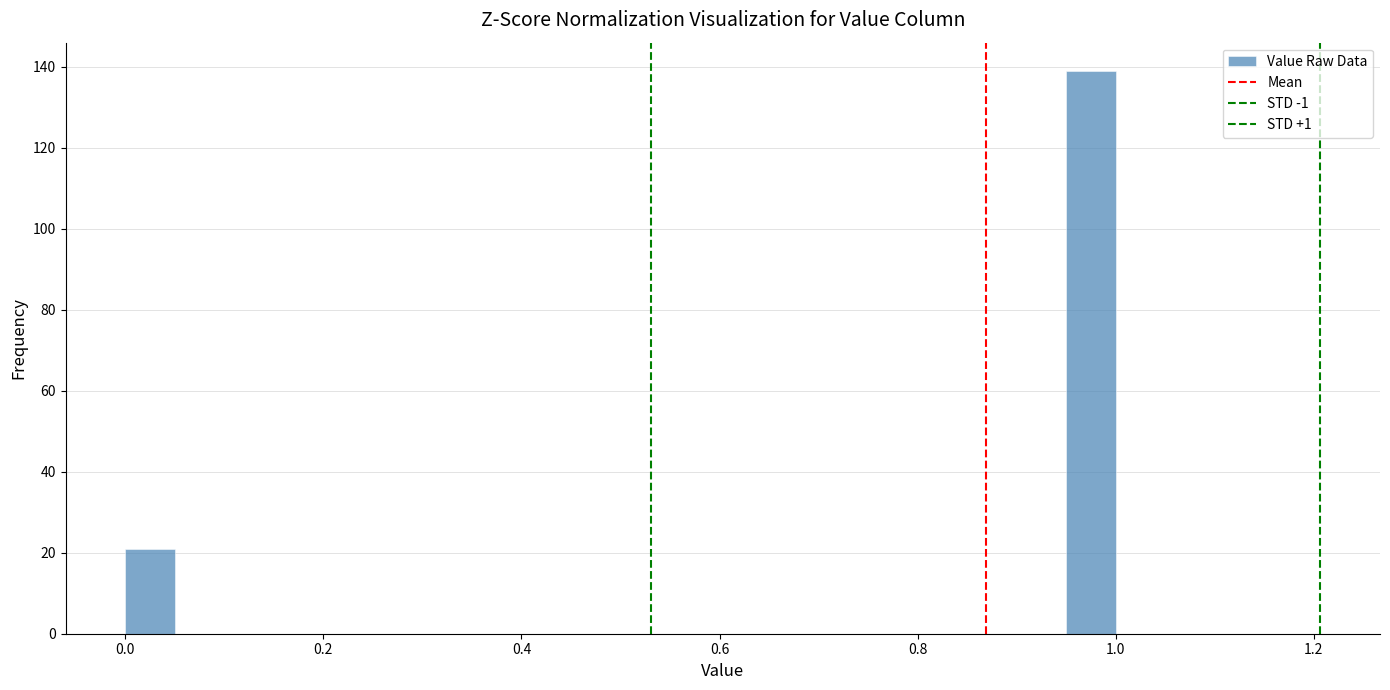

Around what value on the x-axis is the tallest bar? Give the approximate position of its centre, as read against the axis.

0.98